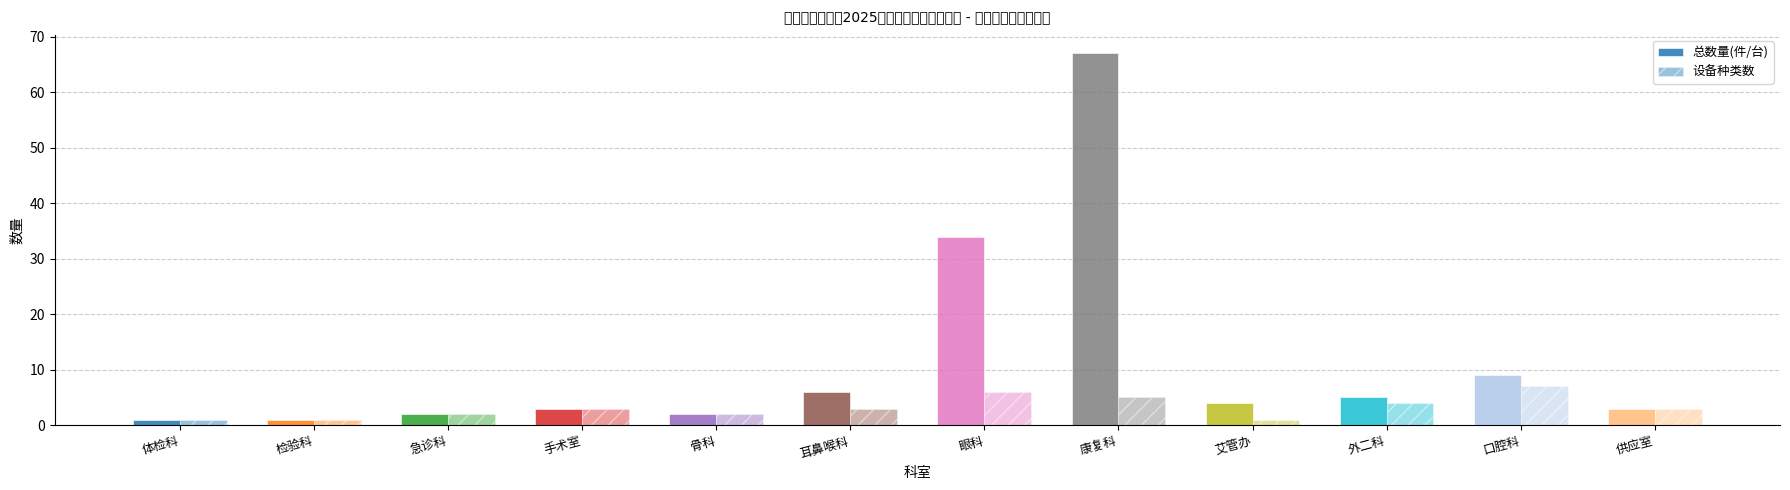

Between 耳鼻喉科 and 艾管办, which series saw the biggest shift?

总数量(件/台)